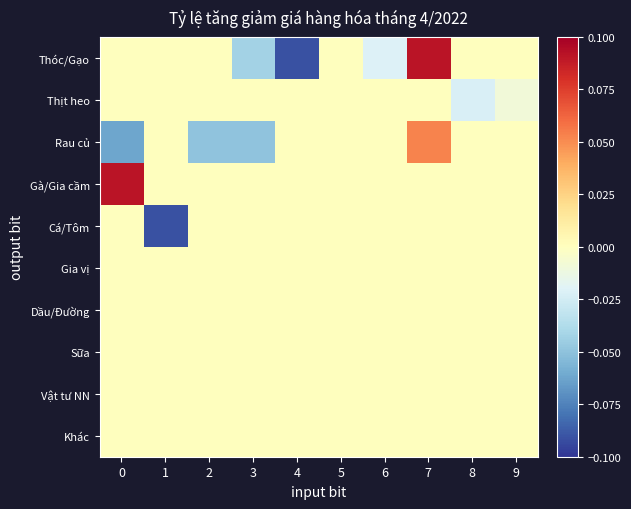

At 9, list the series in order from smallest to largest.

Thịt heo, Thóc/Gạo, Rau củ, Gà/Gia cầm, Cá/Tôm, Gia vị, Dầu/Đường, Sữa, Vật tư NN, Khác